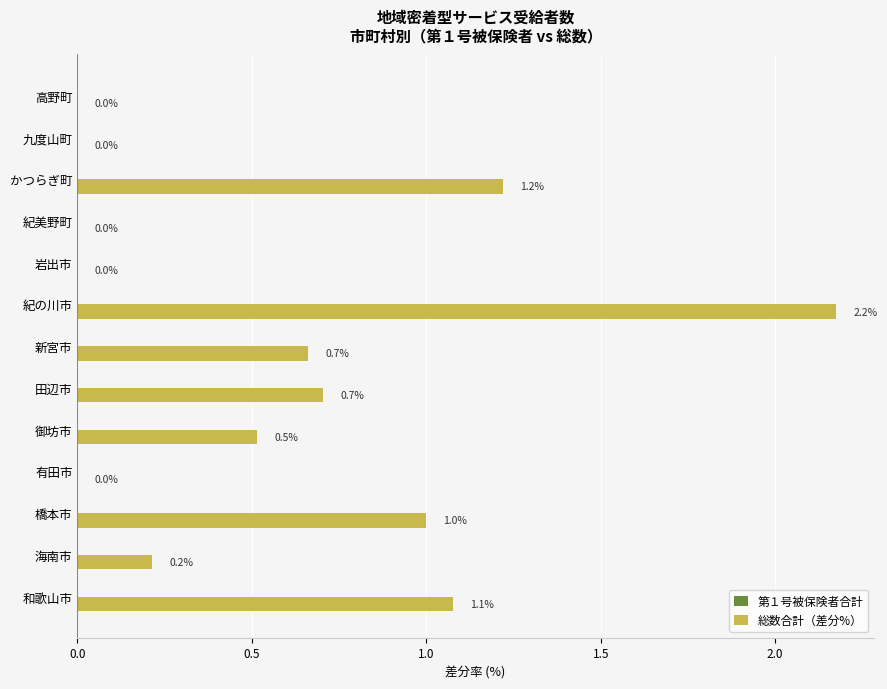

Between 岩出市 and 新宮市, which is larger?

新宮市